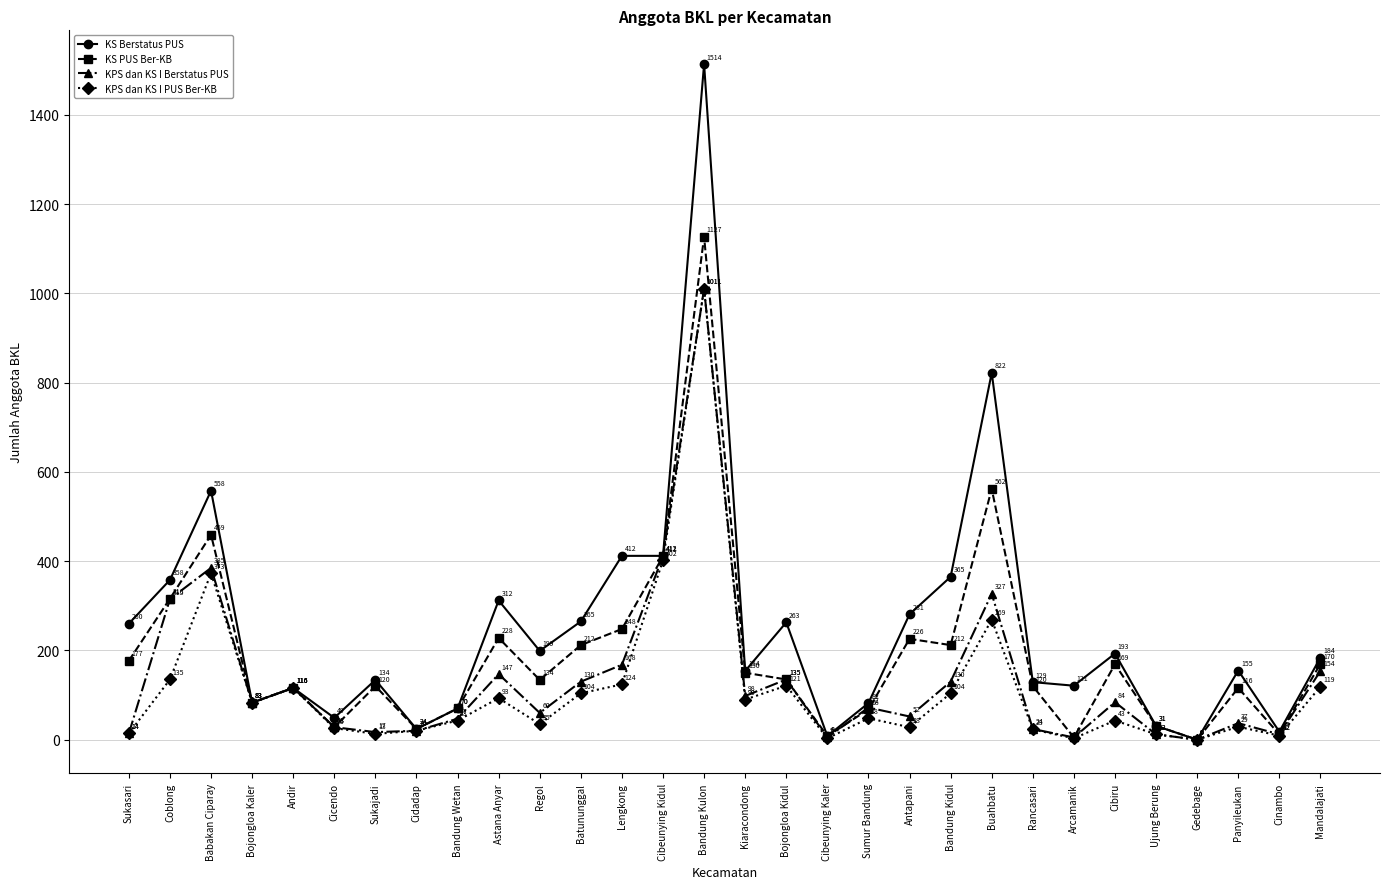

The value of KPS dan KS I Berstatus PUS at Antapani is 52. True or false?

True